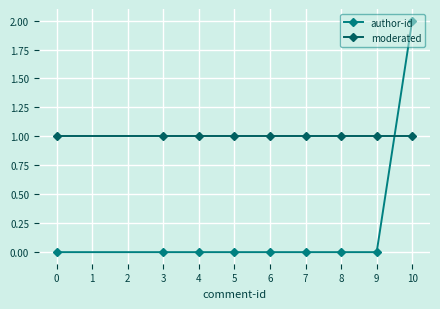

What is the sum of all moderated values?

9